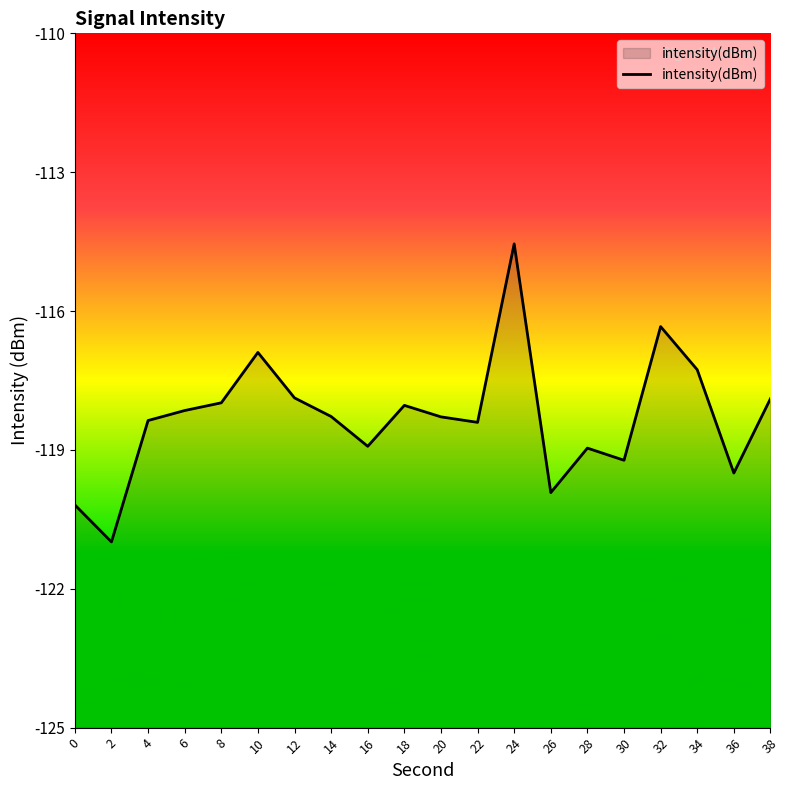

What is the difference between the maximum and minimum values?

6.4